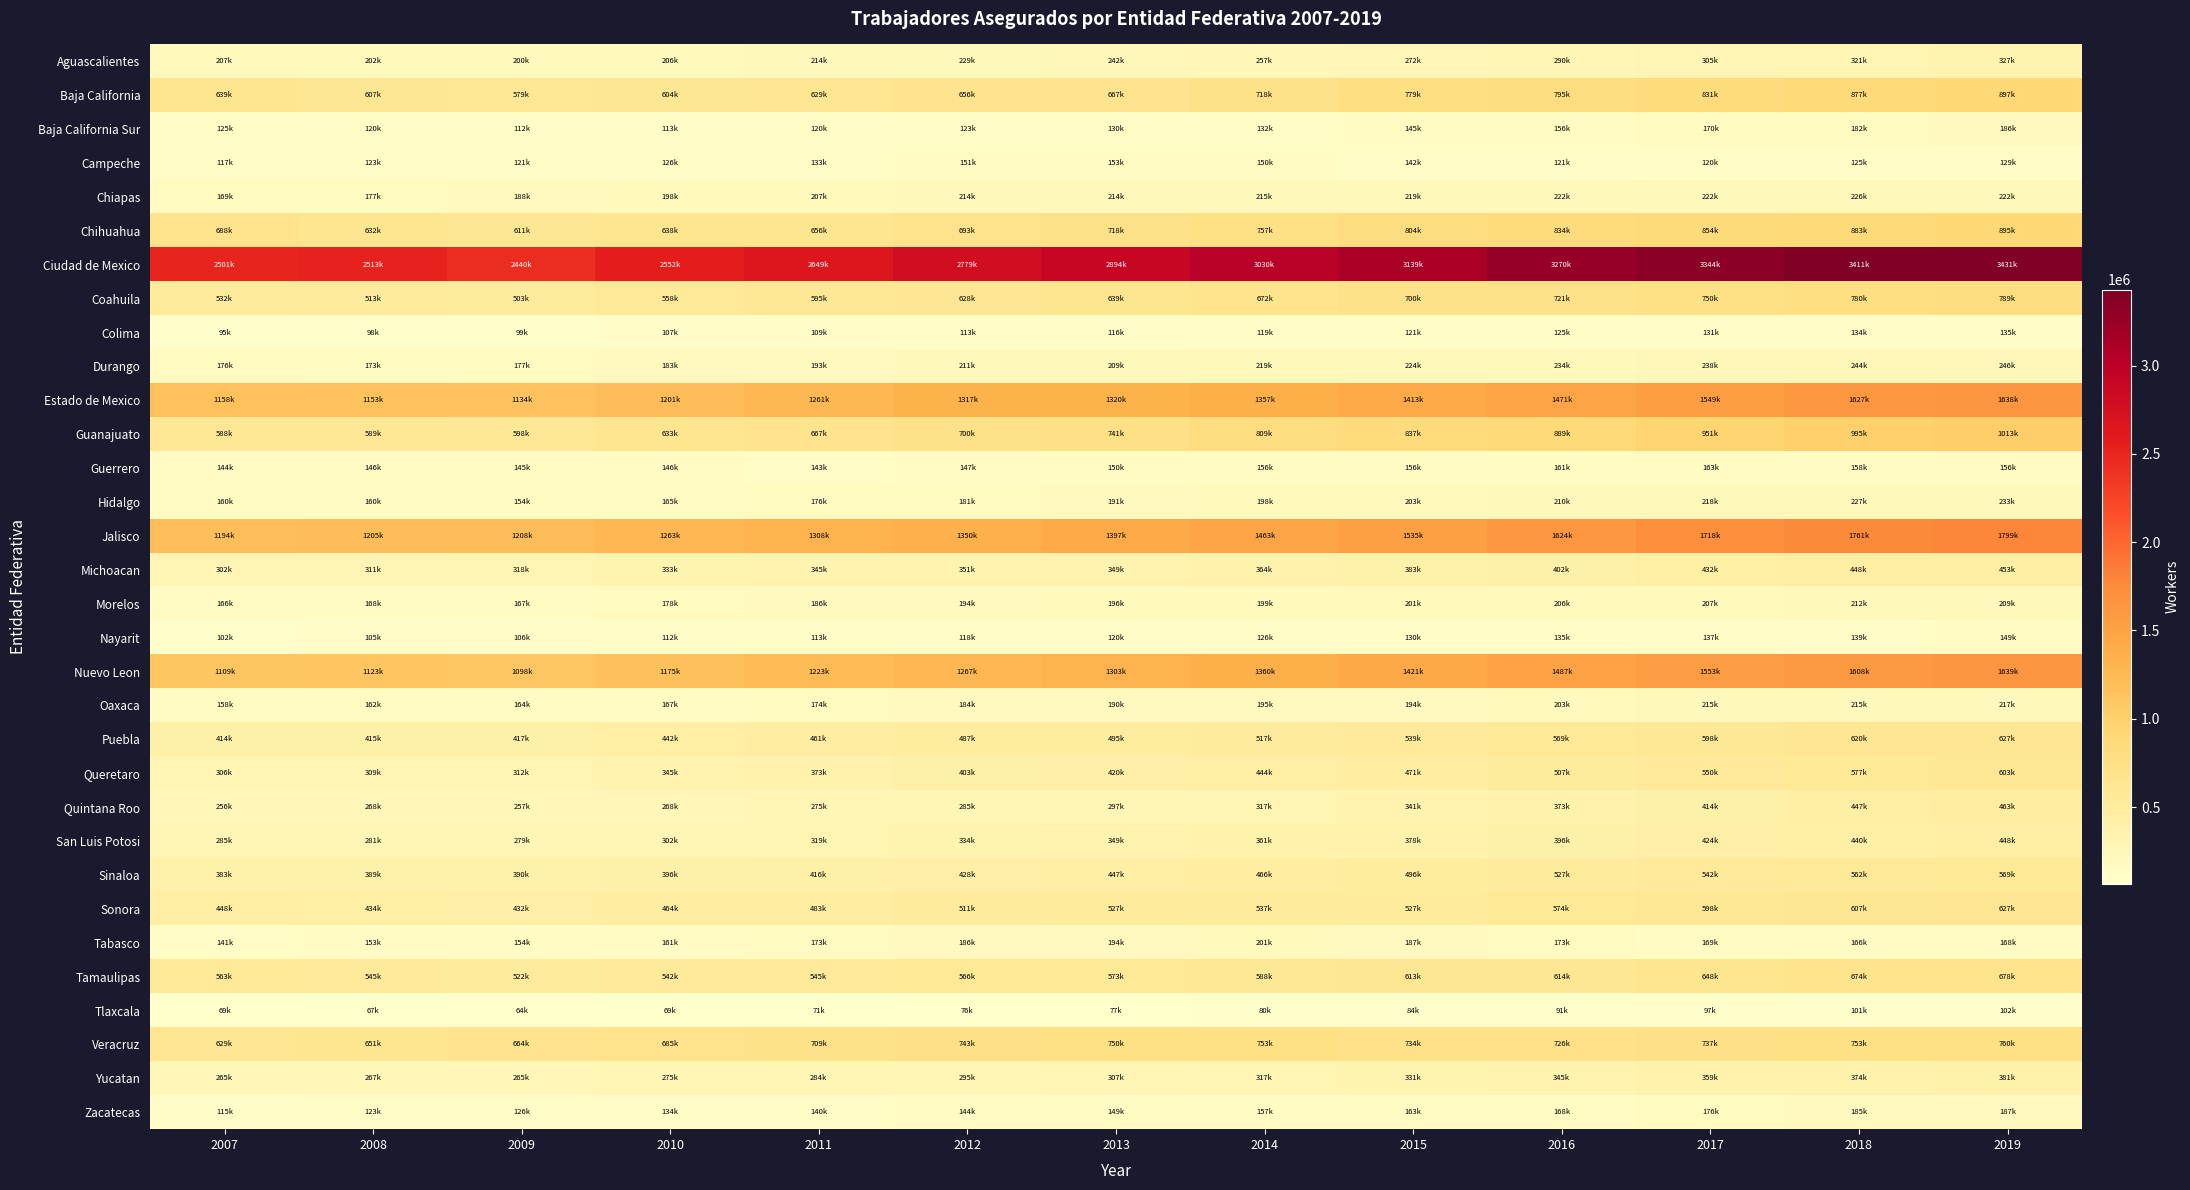

What is the smallest value displayed?

64000